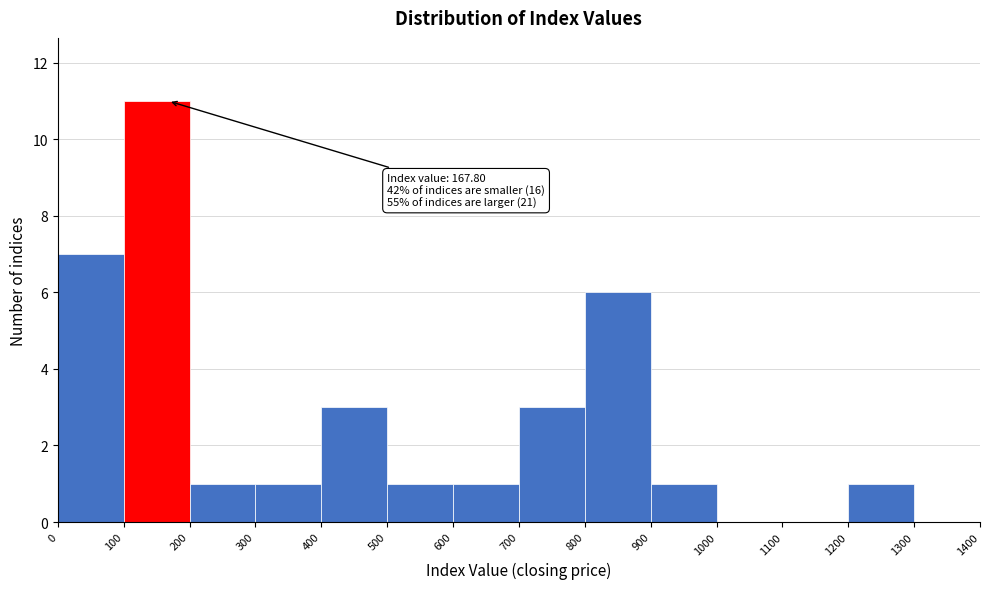

Which range on the x-axis has the tallest bar?

100 to 200